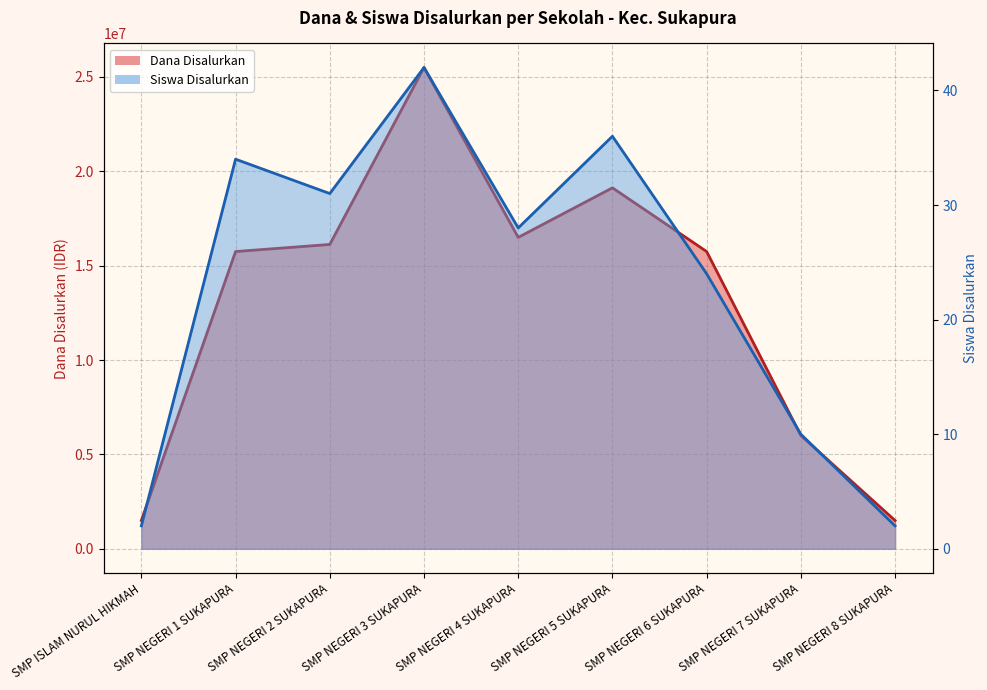

Where is the first local minimum for Siswa Disalurkan?

SMP NEGERI 2 SUKAPURA